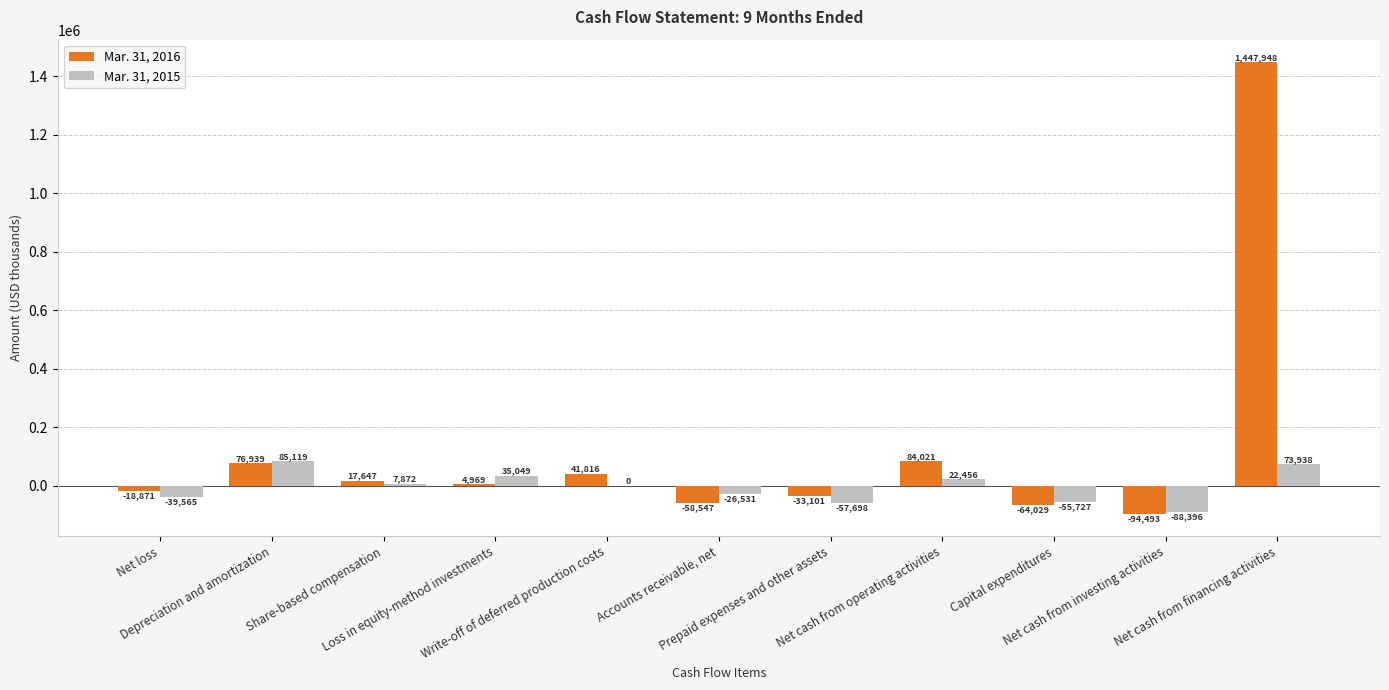

Reading left to right, what are all the values shown in this chart?

Mar. 31, 2016: -18871	76939	17647	4969	41816	-58547	-33101	84021	-64029	-94493	1447948
Mar. 31, 2015: -39565	85119	7872	35049	0	-26531	-57698	22456	-55727	-88396	73938